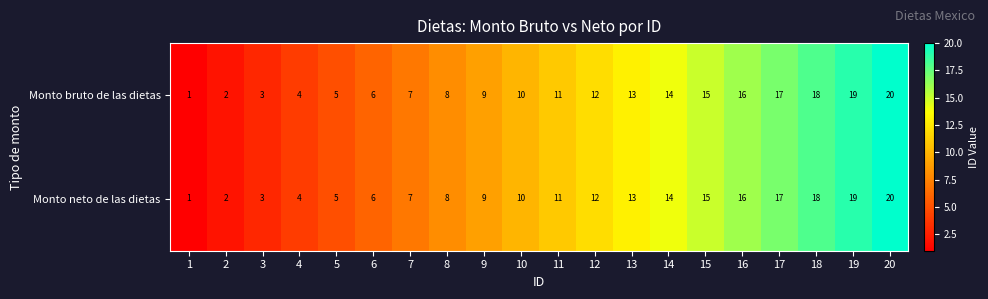

What is the difference between the maximum and minimum values in the Monto neto de las dietas series?

19